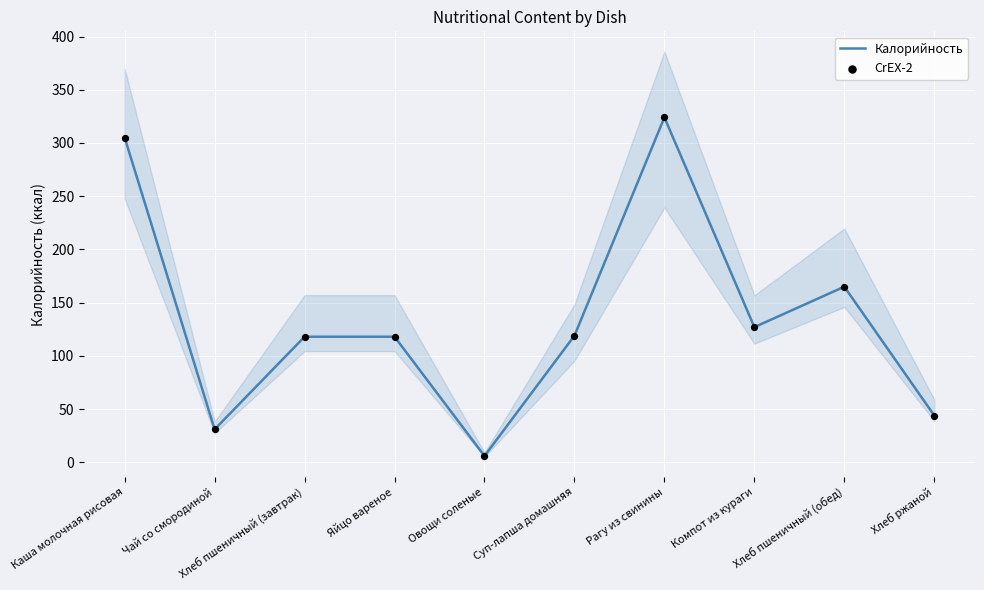

What are all the series names shown in the legend?

Калорийность, CrEX-2